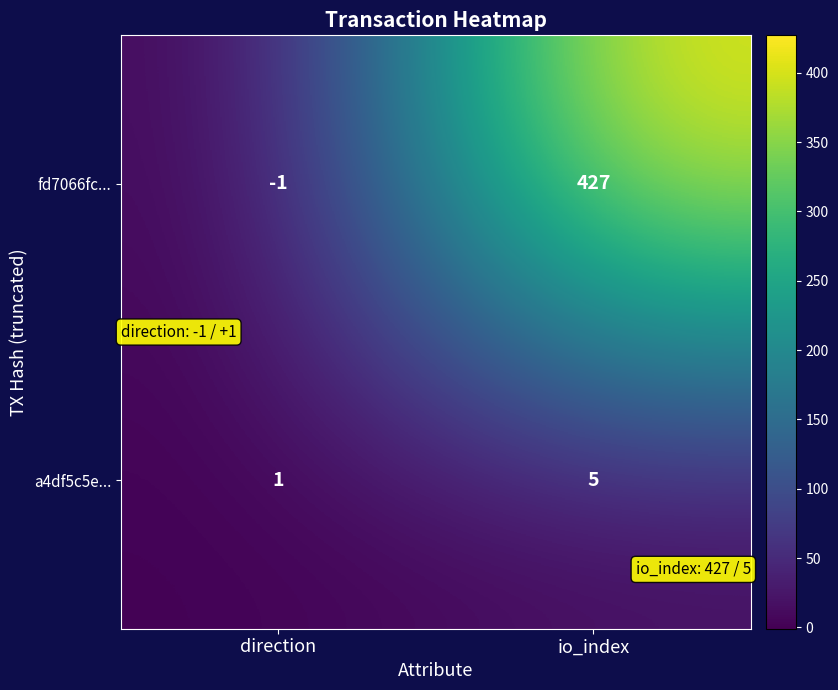

The fd7066fc... series shows 0 at direction. True or false?

False